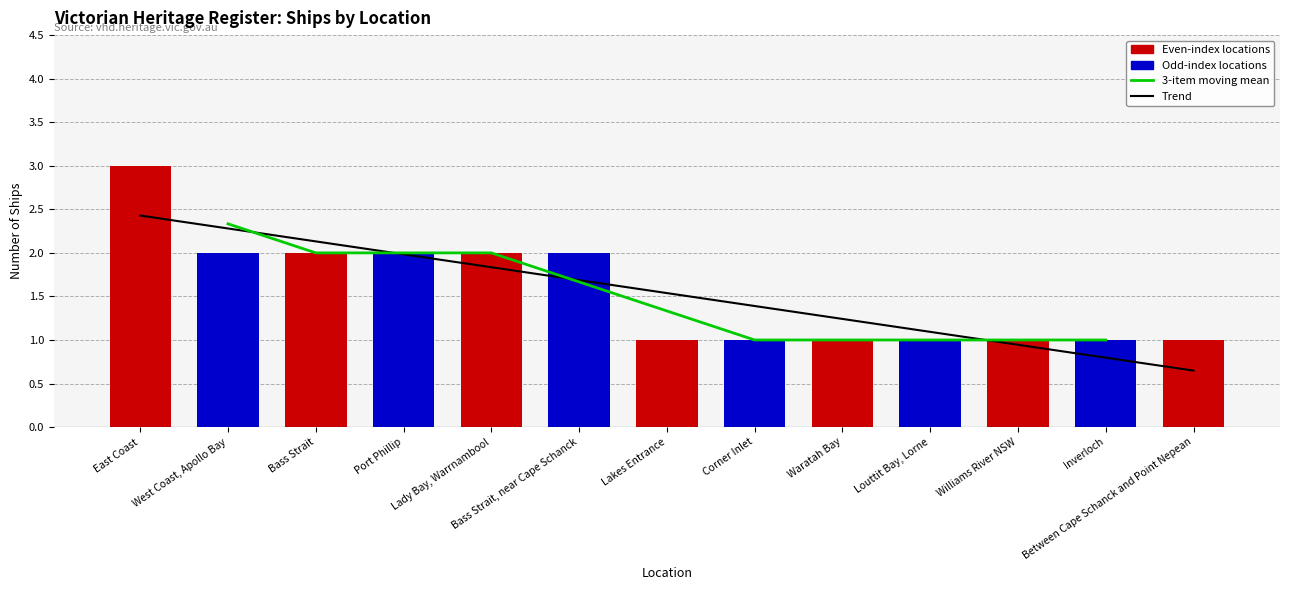

What is the label of the 6th bar from the left?

Bass Strait, near Cape Schanck